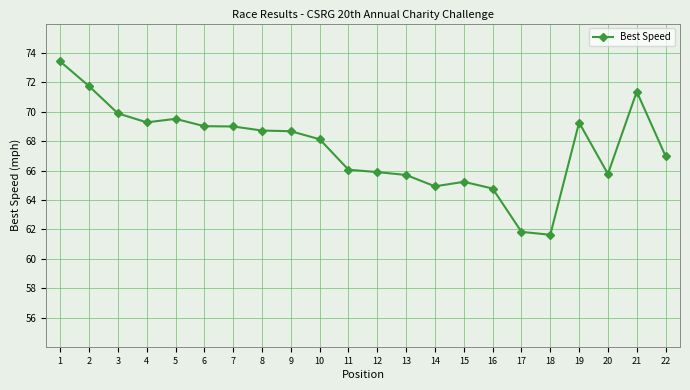

What is the difference between the values at 10 and 15?

2.9